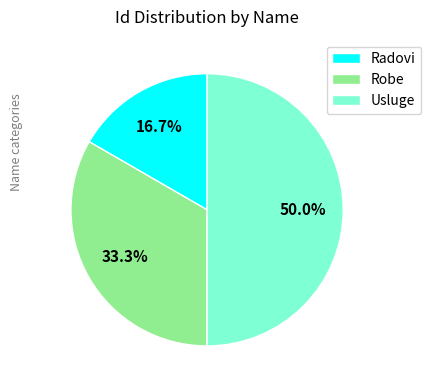

What is the smallest slice in the pie chart?

Radovi